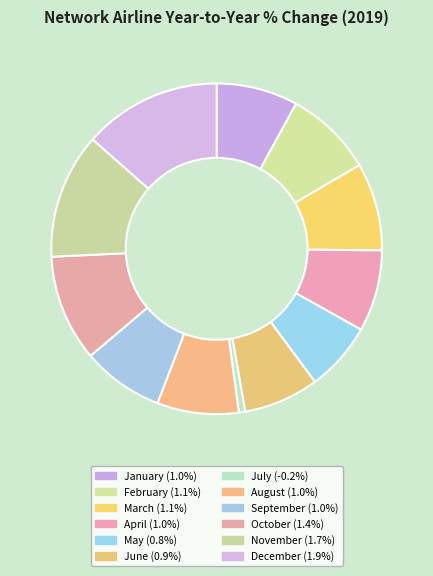

Do September and November together represent more than half of the pie?

No